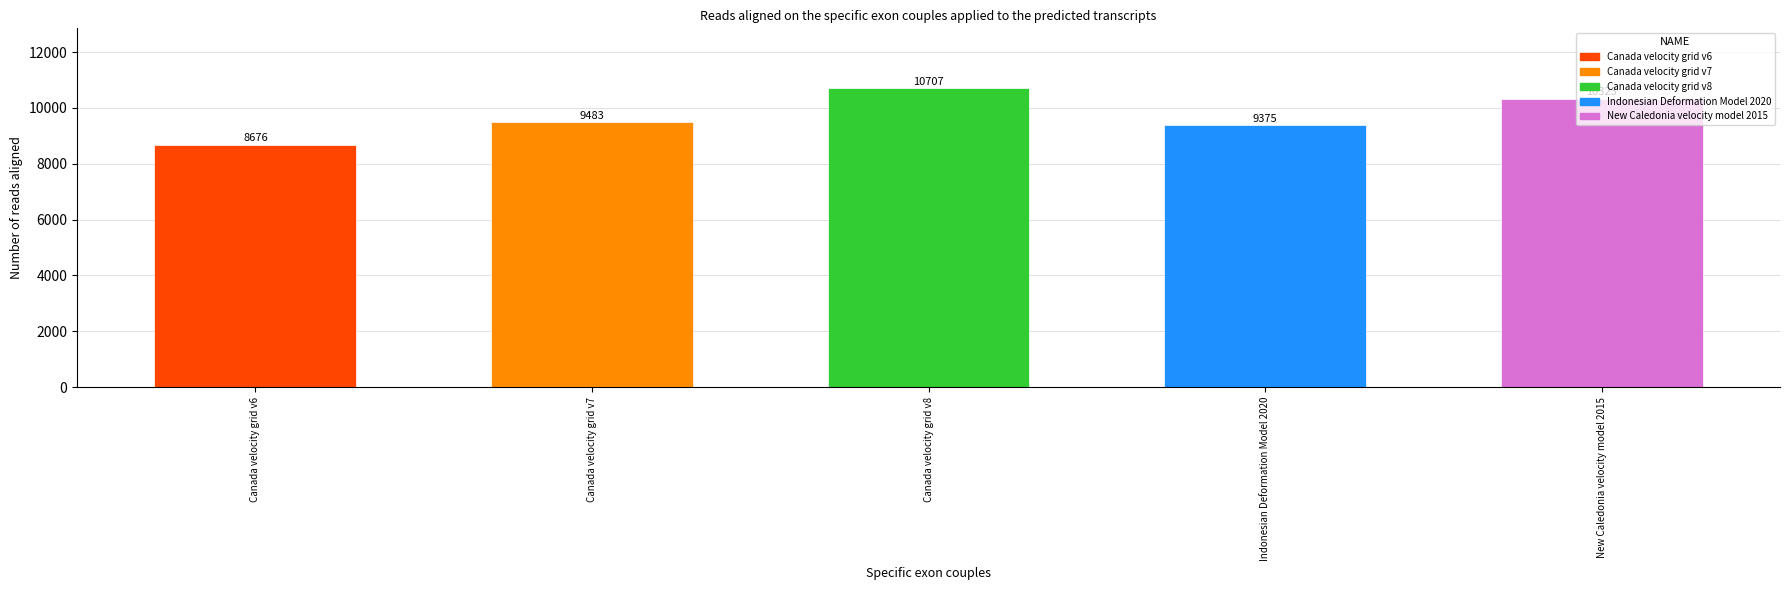

What is the sum of the values at Canada velocity grid v8 and Indonesian Deformation Model 2020?

20082